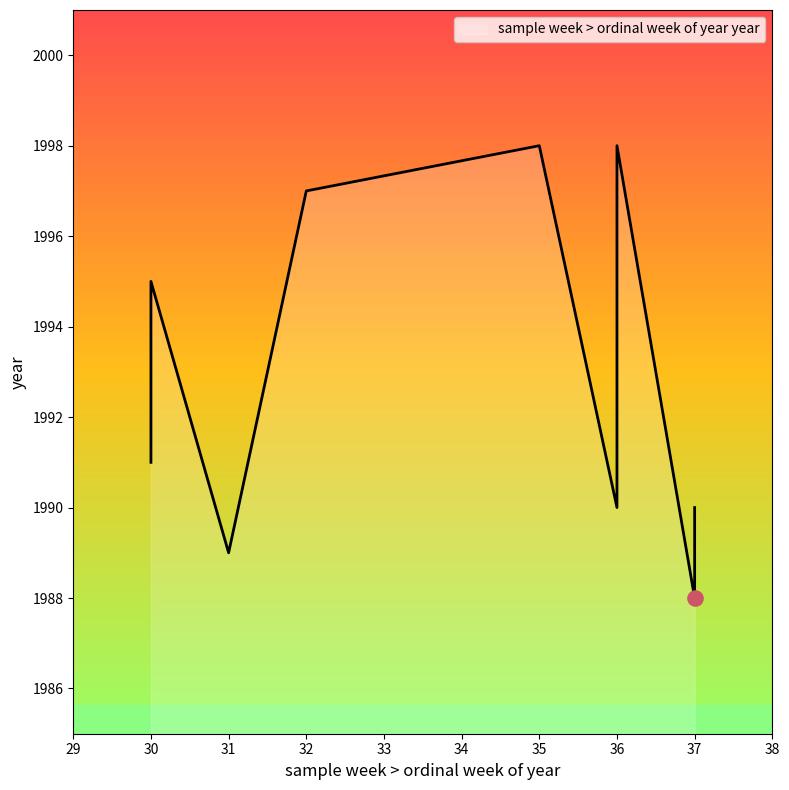

Between 36 and 31, which is larger?

36